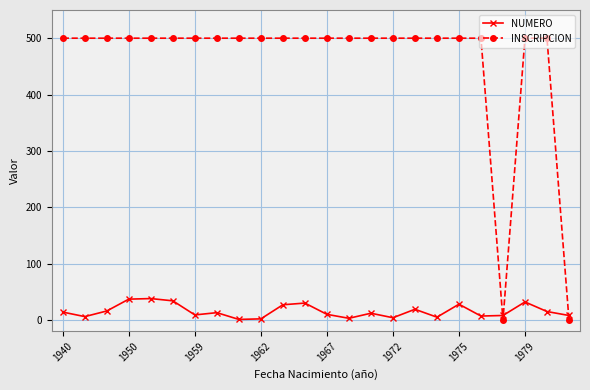

How many data points in NUMERO are less than 13?

12